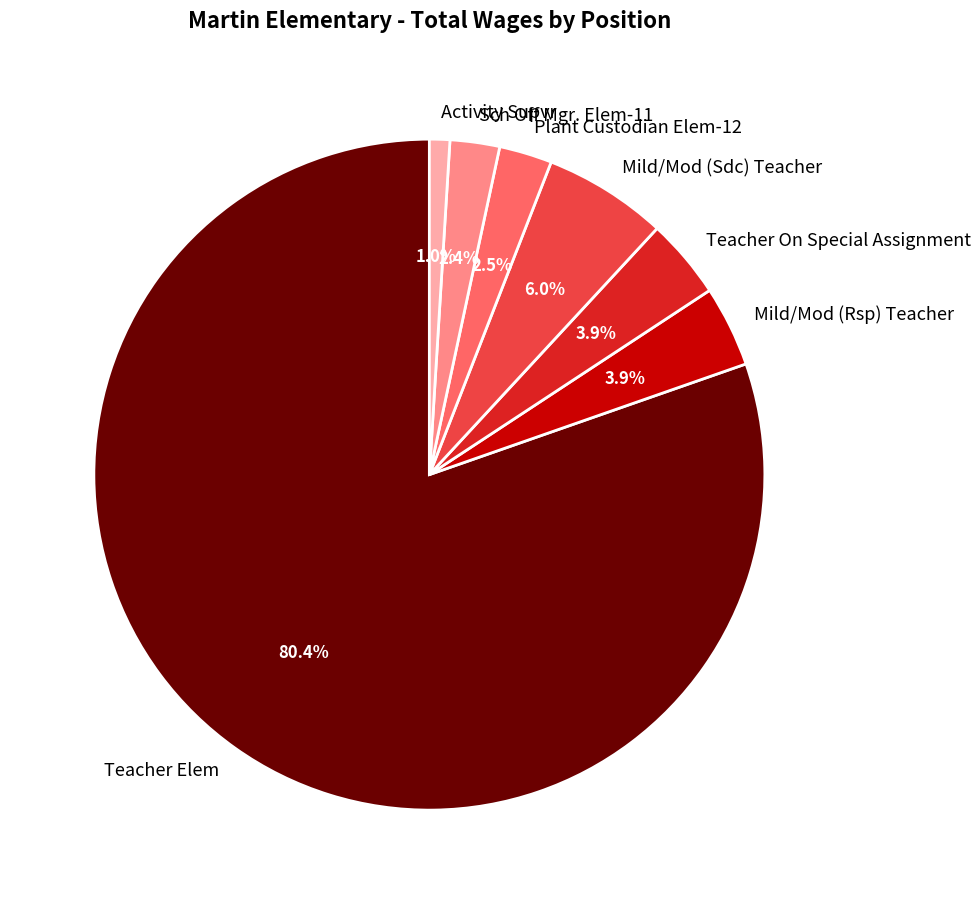

Which slice is the smallest?

Activity Supvr